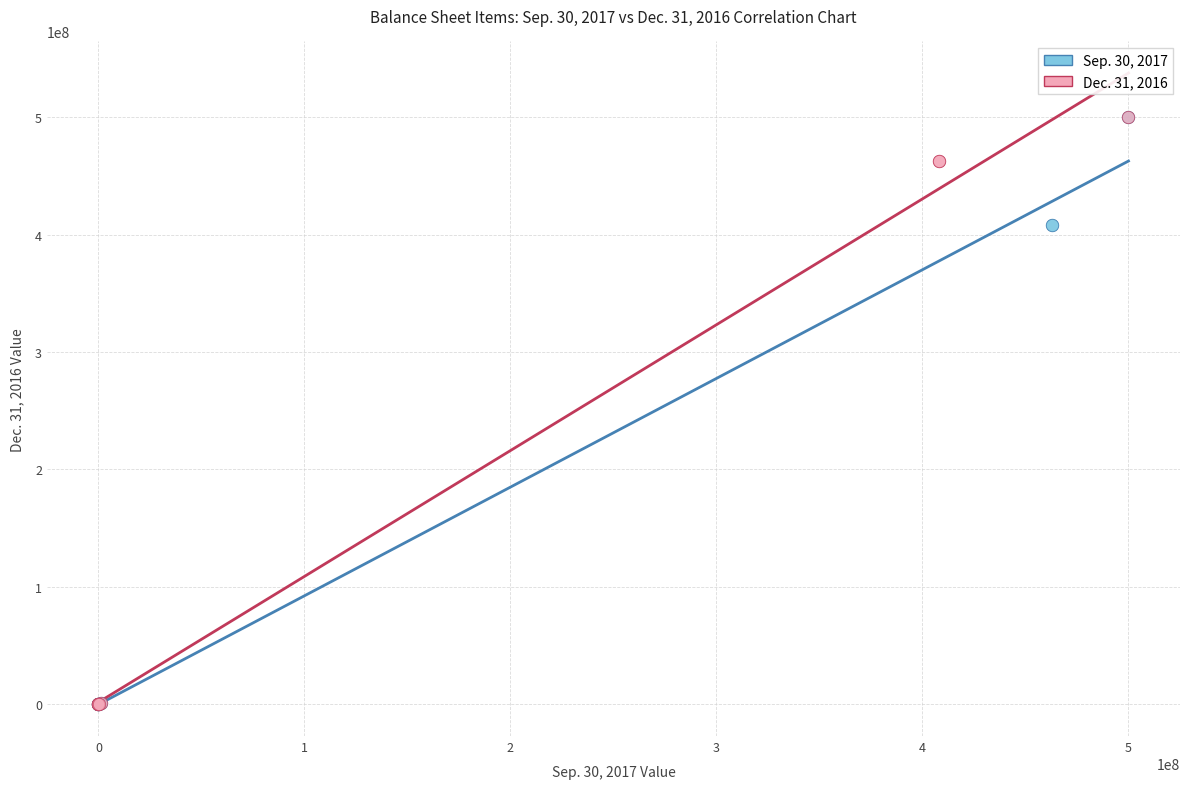

What are all the series names shown in the legend?

Sep. 30, 2017, Dec. 31, 2016